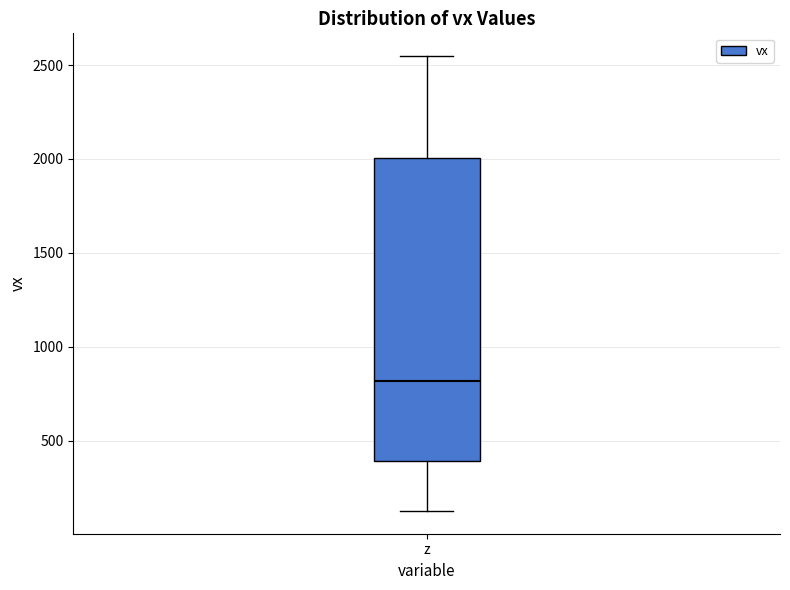

Transcribe this box plot: give where the median line is, the range the box spans, and where the two whiskers end, as read against the y-axis. The values are not printed on the chart, so give them approximately, as read against the axis.

median 800, box 400 to 2000, whiskers 150 to 2550